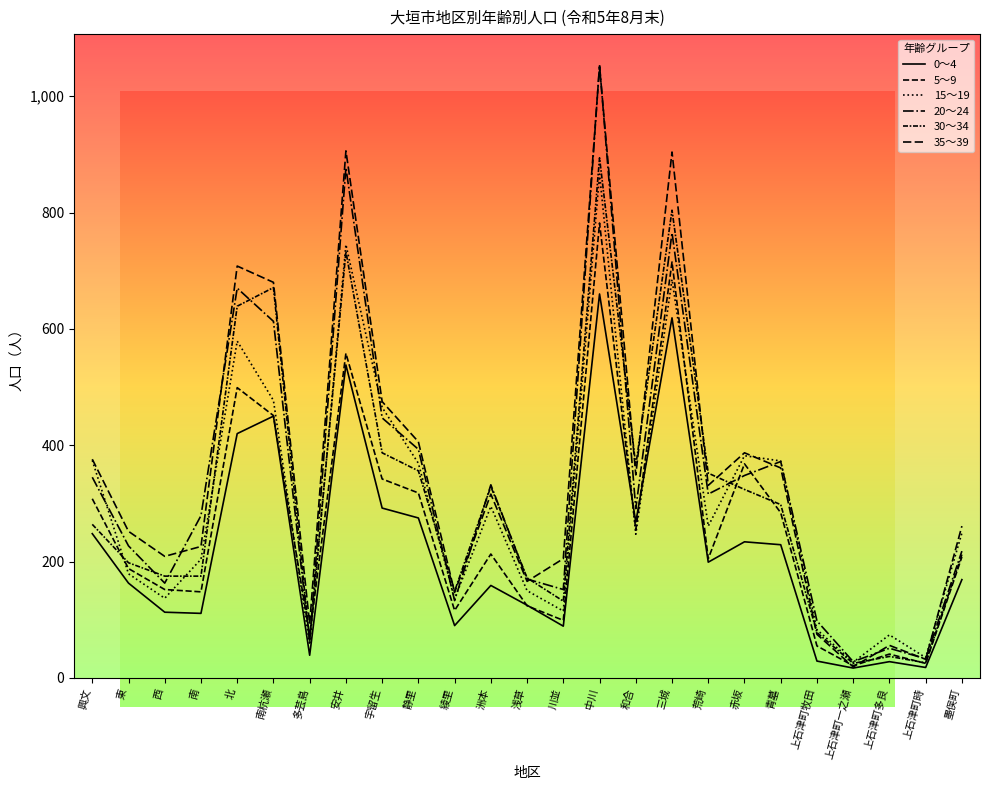

In 5～9, how many points are higher than both neighbors (excluding endpoints)?

7